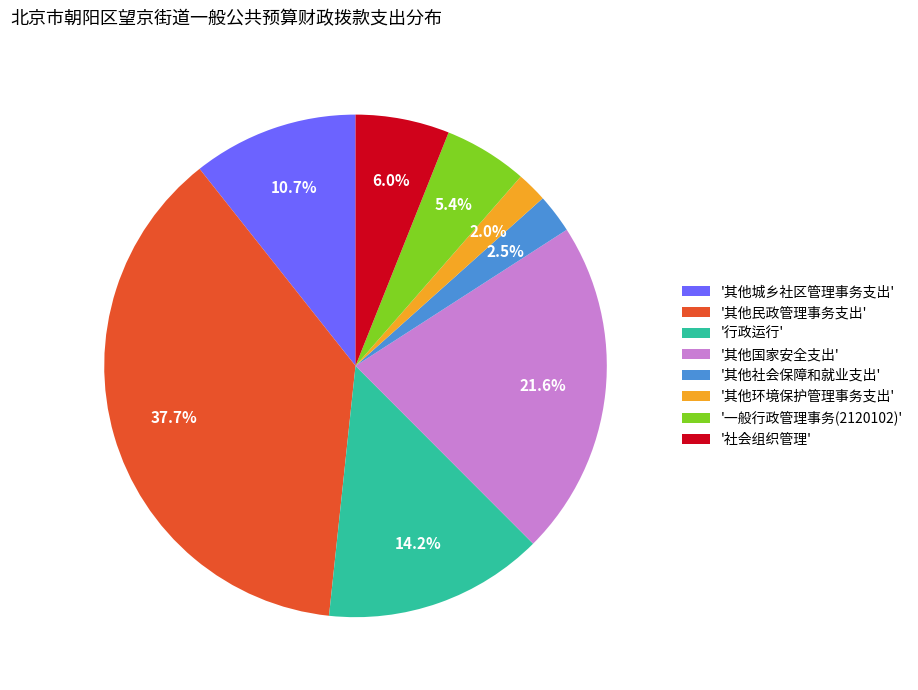

Is '一般行政管理事务(2120102)' the majority of the pie?

No